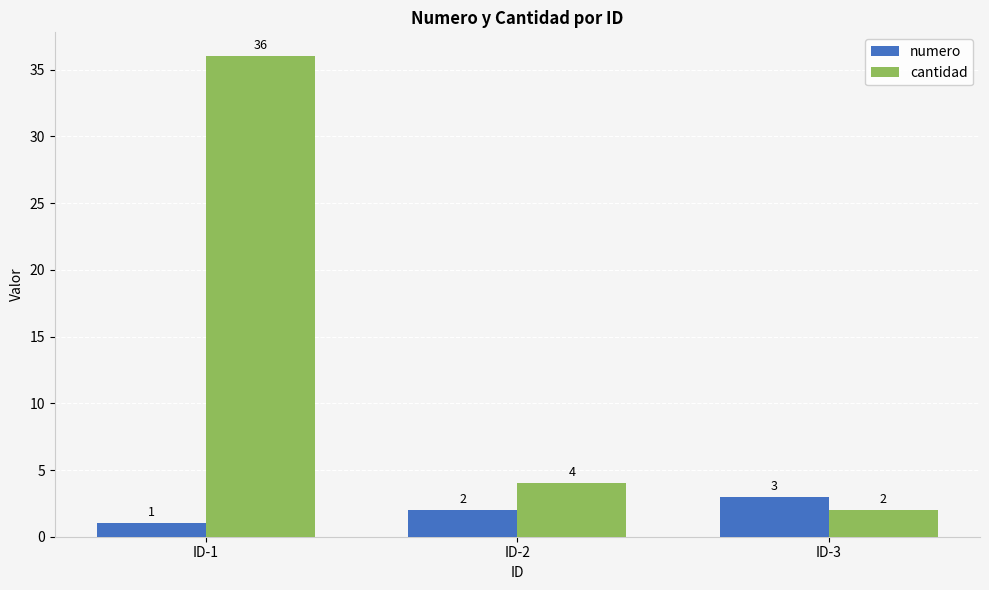

Reading left to right, extract all data points from this chart.

numero: 1	2	3
cantidad: 36	4	2